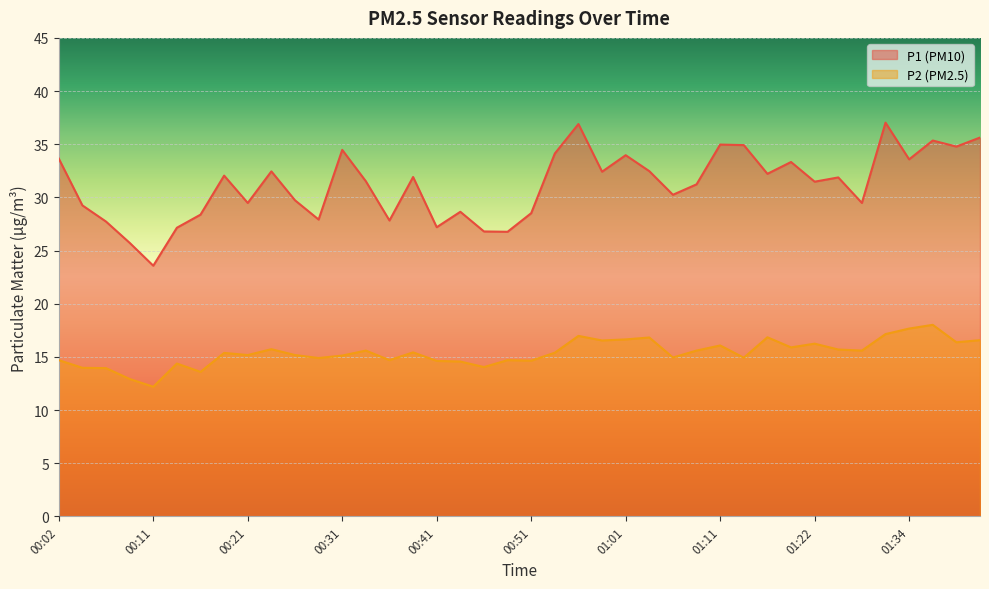

List the labels in order of P1 value, smallest first.

00:11, 00:09, 00:48, 00:46, 00:14, 00:41, 00:06, 00:36, 00:29, 00:17, 00:51, 00:43, 00:04, 00:21, 01:29, 00:26, 01:06, 01:09, 01:22, 00:34, 01:27, 00:39, 00:19, 01:16, 00:58, 00:24, 01:04, 01:19, 01:34, 00:02, 01:01, 00:53, 00:31, 01:39, 01:14, 01:11, 01:37, 01:42, 00:56, 01:32